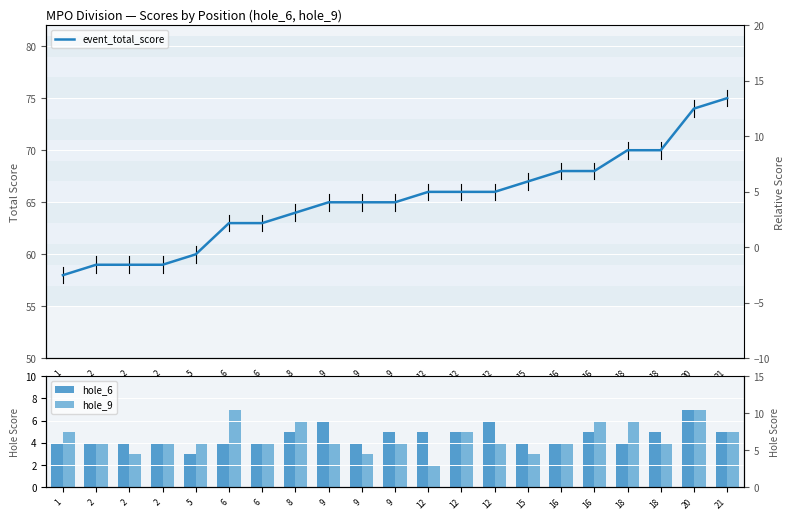

Which label corresponds to the largest value in the chart?

21